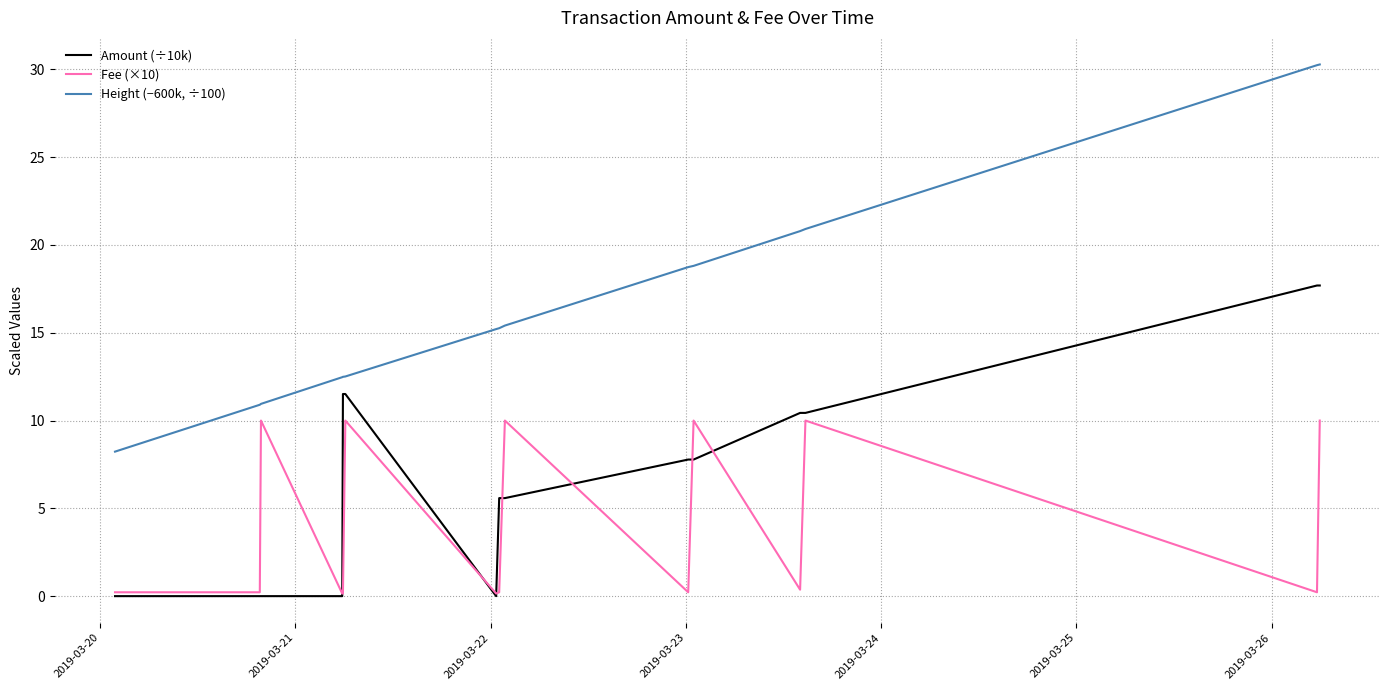

Which series has the largest range (max minus min)?

Height (−600k, ÷100)